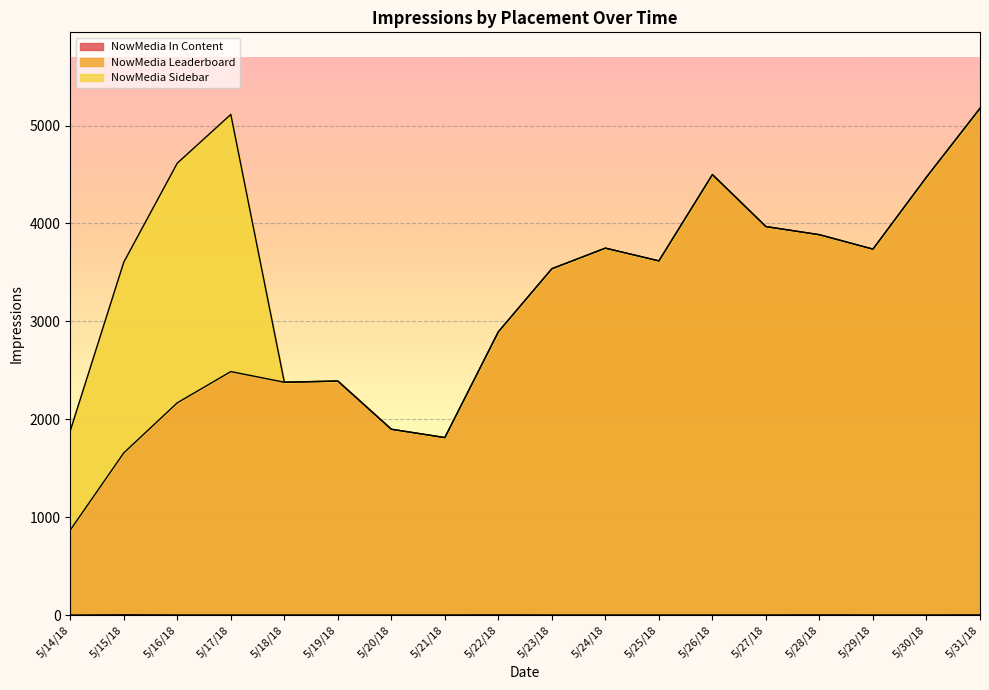

True or false: NowMedia Leaderboard has more than 0 interior local peaks.

True